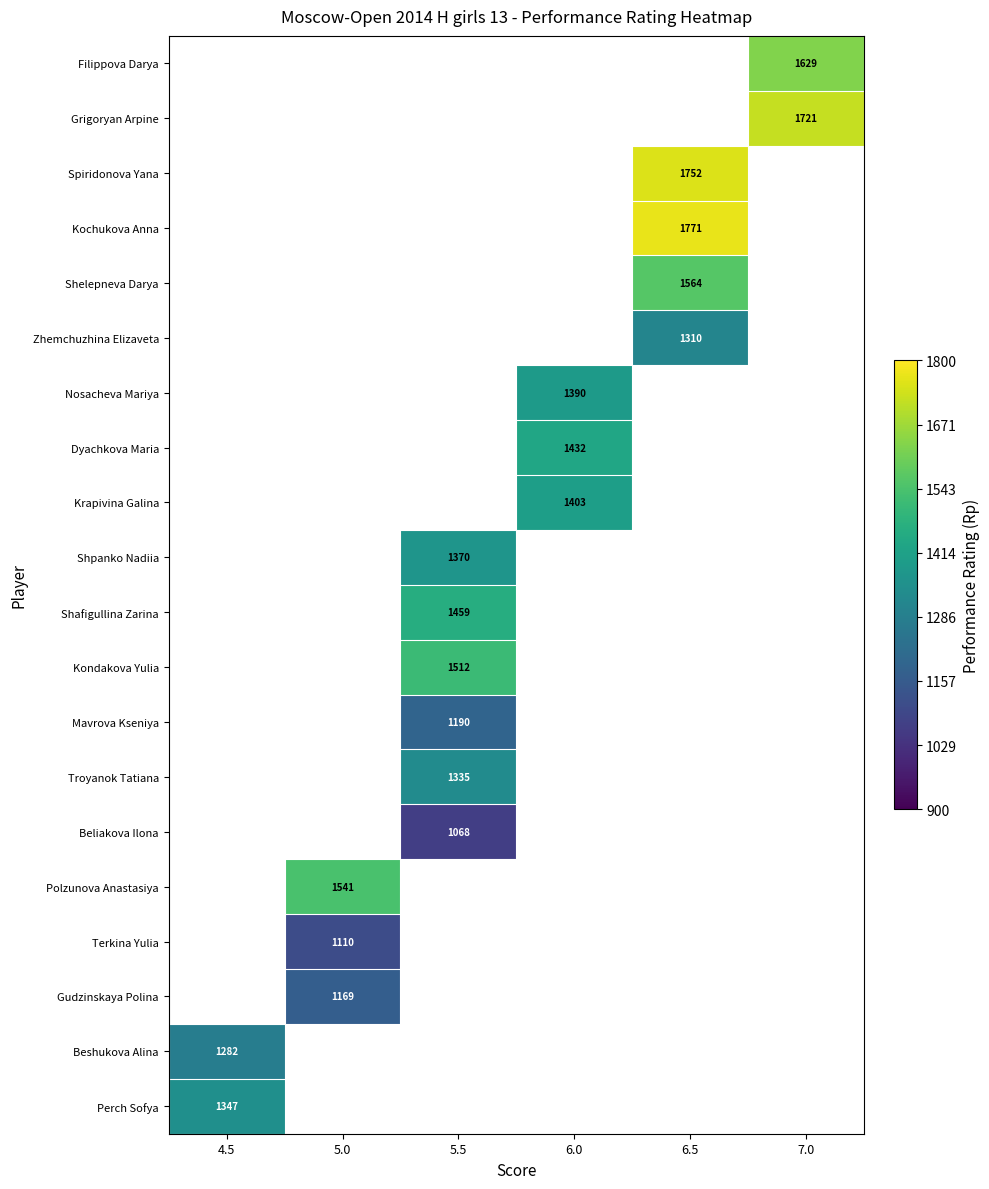

Count the number of data series in this chart.

20